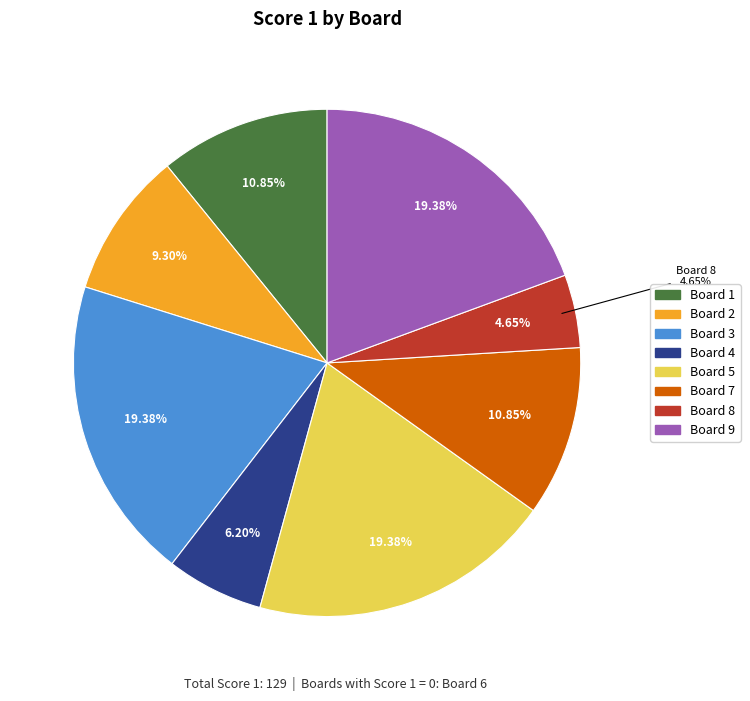

Rank the categories by value from lowest to highest.

6, 8, 4, 2, 1, 7, 3, 5, 9